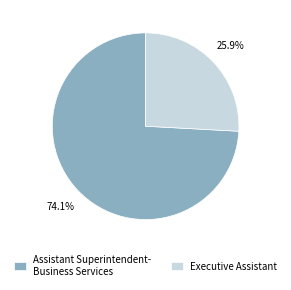

Which slice is the smallest?

Executive Assistant